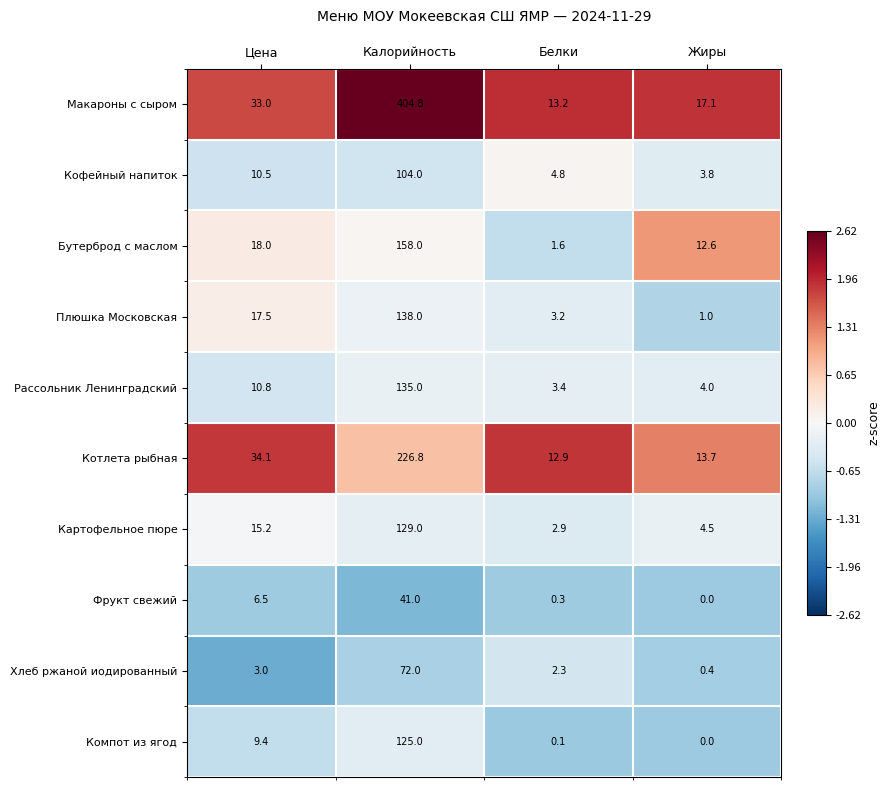

At which label does Бутерброд с маслом reach its peak?

Калорийность